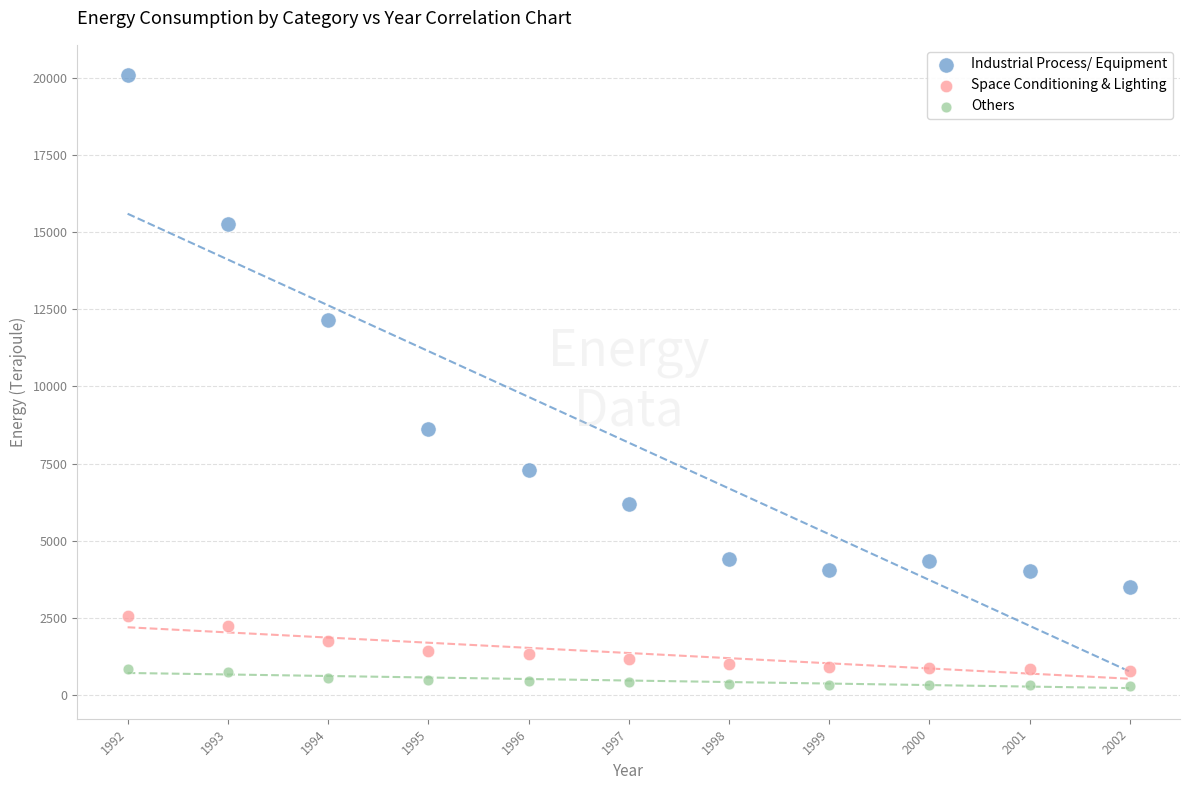

Which series has the widest spread of Y values?

Industrial Process/ Equipment